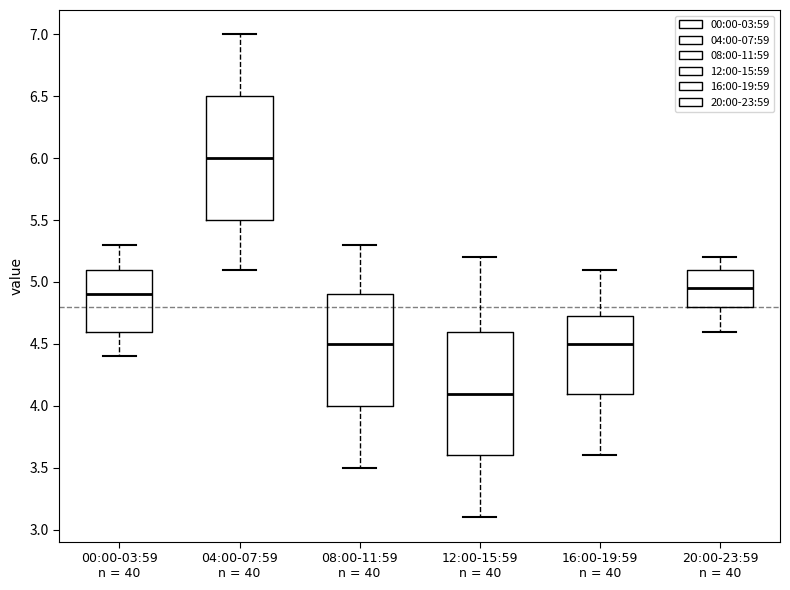

Where does the lower whisker of the box for 12:00-15:59 n = 40 end on the y-axis? The values are not printed on the chart, so give them approximately, as read against the axis.

3.10